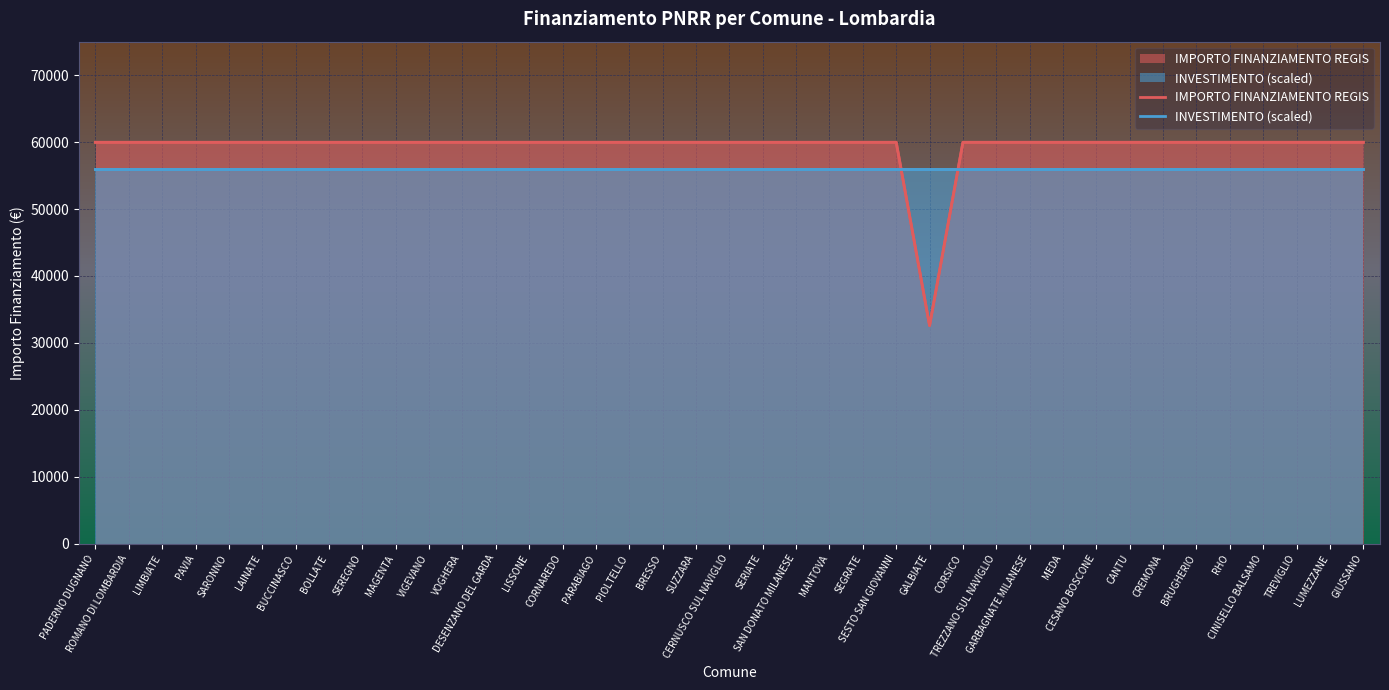

Reading left to right, extract all data points from this chart.

IMPORTO FINANZIAMENTO REGIS: 59966	59966	59966	59966	59966	59966	59966	59966	59966	59966	59966	59966	59966	59966	59966	59966	59966	59966	59966	59966	59966	59966	59966	59966	59966	32589	59966	59966	59966	59966	59966	59966	59966	59966	59966	59966	59966	59966	59966
INVESTIMENTO (scaled): 56000	56000	56000	56000	56000	56000	56000	56000	56000	56000	56000	56000	56000	56000	56000	56000	56000	56000	56000	56000	56000	56000	56000	56000	56000	56000	56000	56000	56000	56000	56000	56000	56000	56000	56000	56000	56000	56000	56000